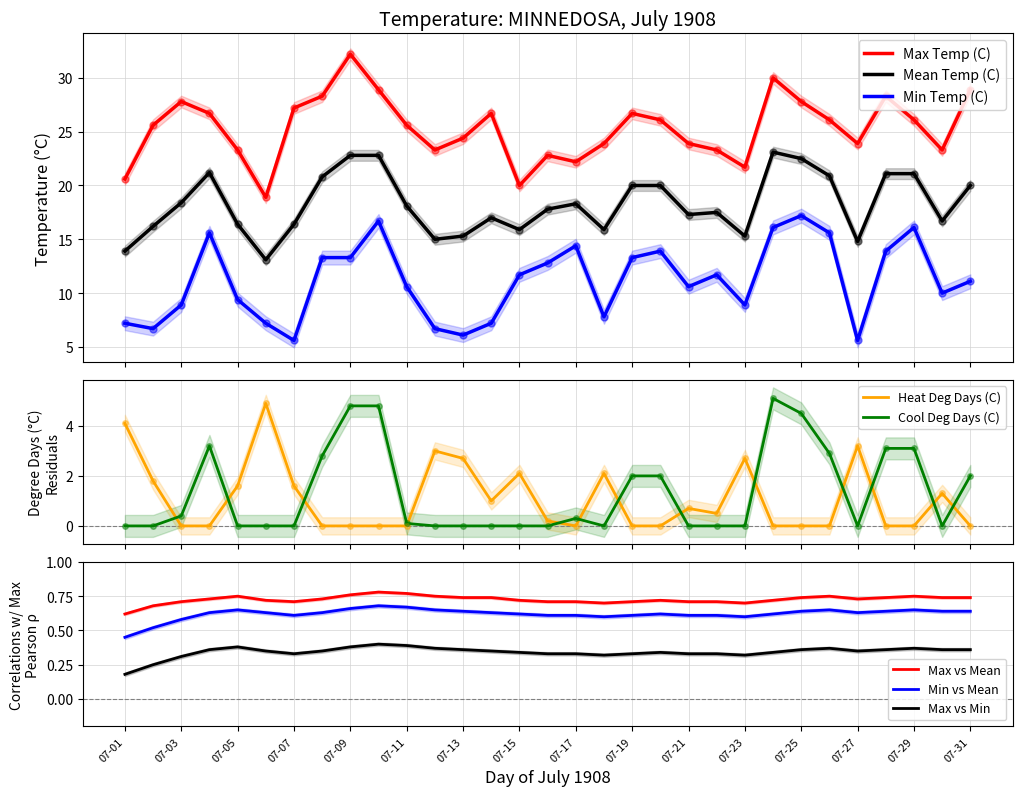

Which has a higher value, 07-24 or 07-05?

07-24